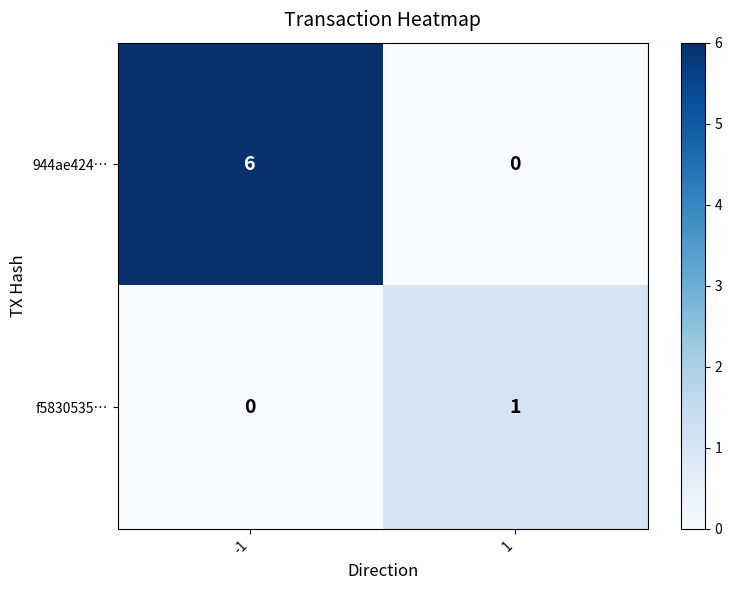

True or false: f5830535… has a value of 1 at 1.

True